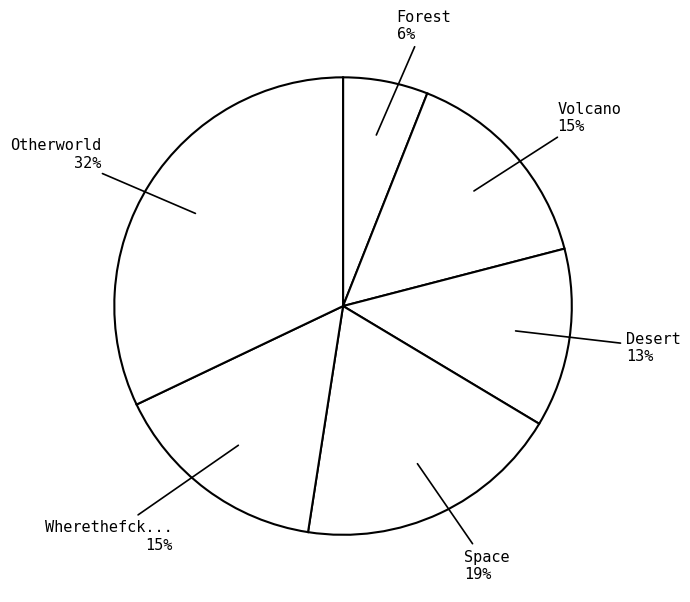

Is there a majority slice in this chart?

No